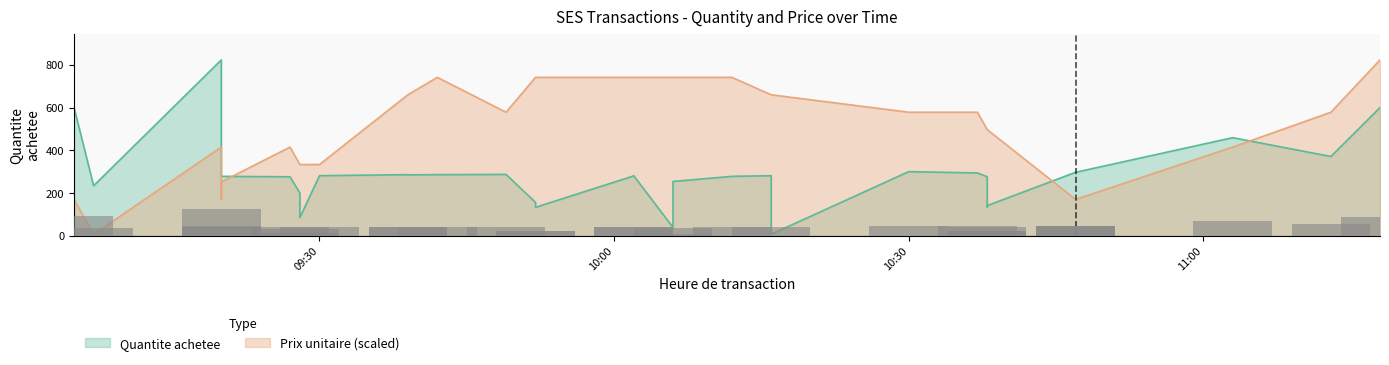

Reading left to right, what are all the values shown in this chart?

Quantite achetee: 2023-12-27 09:05=601.0	2023-12-27 09:07=234.0	2023-12-27 09:20=823.0	2023-12-27 09:20=291.0	2023-12-27 09:20=278.0	2023-12-27 09:27=276.0	2023-12-27 09:28=200.0	2023-12-27 09:28=85.0	2023-12-27 09:30=281.0	2023-12-27 09:39=286.0	2023-12-27 09:39=285.0	2023-12-27 09:42=286.0	2023-12-27 09:49=287.0	2023-12-27 09:52=156.0	2023-12-27 09:52=133.0	2023-12-27 10:02=280.0	2023-12-27 10:02=281.0	2023-12-27 10:06=39.0	2023-12-27 10:06=254.0	2023-12-27 10:12=278.0	2023-12-27 10:16=281.0	2023-12-27 10:16=7.0	2023-12-27 10:30=300.0	2023-12-27 10:37=294.0	2023-12-27 10:38=276.0	2023-12-27 10:38=135.0	2023-12-27 10:38=141.0	2023-12-27 10:47=297.0	2023-12-27 10:47=297.0	2023-12-27 10:47=297.0	2023-12-27 11:03=459.0	2023-12-27 11:13=371.0	2023-12-27 11:18=600.0
Prix unitaire: 2023-12-27 09:05=170.2	2023-12-27 09:07=7.0	2023-12-27 09:20=415.0	2023-12-27 09:20=170.2	2023-12-27 09:20=251.8	2023-12-27 09:27=415.0	2023-12-27 09:28=333.4	2023-12-27 09:28=333.4	2023-12-27 09:30=333.4	2023-12-27 09:39=659.8	2023-12-27 09:39=659.8	2023-12-27 09:42=741.4	2023-12-27 09:49=578.2	2023-12-27 09:52=741.4	2023-12-27 09:52=741.4	2023-12-27 10:02=741.4	2023-12-27 10:02=741.4	2023-12-27 10:06=741.4	2023-12-27 10:06=741.4	2023-12-27 10:12=741.4	2023-12-27 10:16=659.8	2023-12-27 10:16=659.8	2023-12-27 10:30=578.2	2023-12-27 10:37=578.2	2023-12-27 10:38=496.6	2023-12-27 10:38=496.6	2023-12-27 10:38=496.6	2023-12-27 10:47=170.2	2023-12-27 10:47=170.2	2023-12-27 10:47=170.2	2023-12-27 11:03=415.0	2023-12-27 11:13=578.2	2023-12-27 11:18=823.0